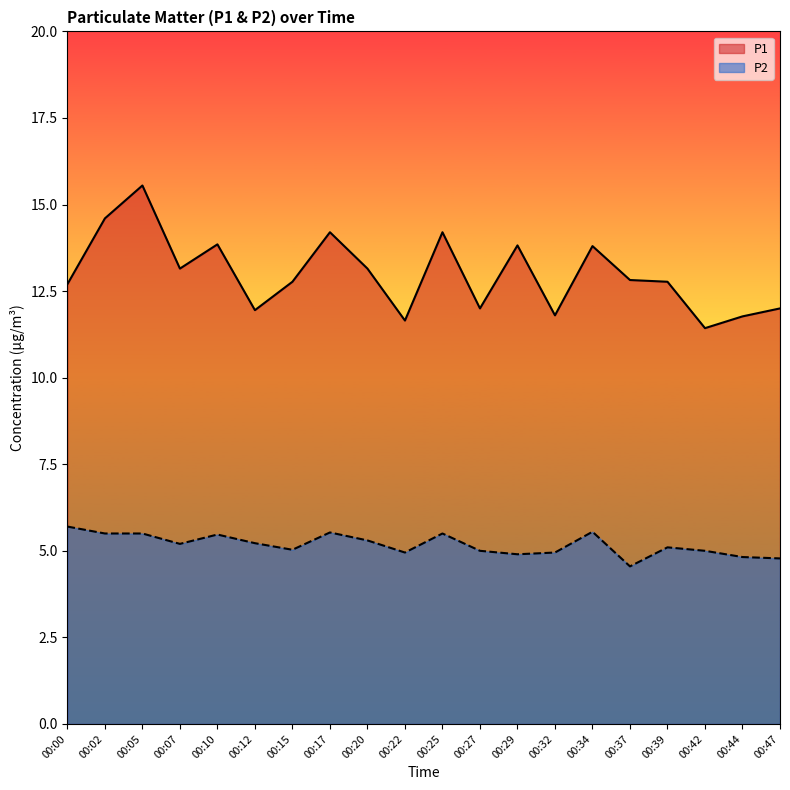

What is the sum of the P1 values at 00:10 and 00:47?

25.9